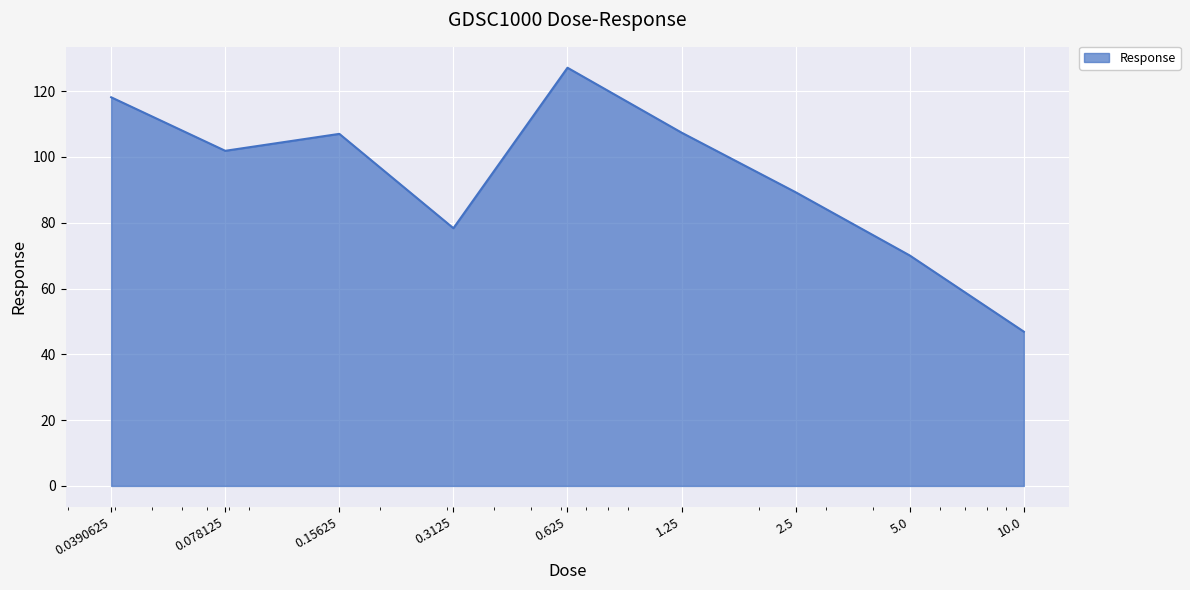

What is the difference between the maximum and second lowest values?

57.1